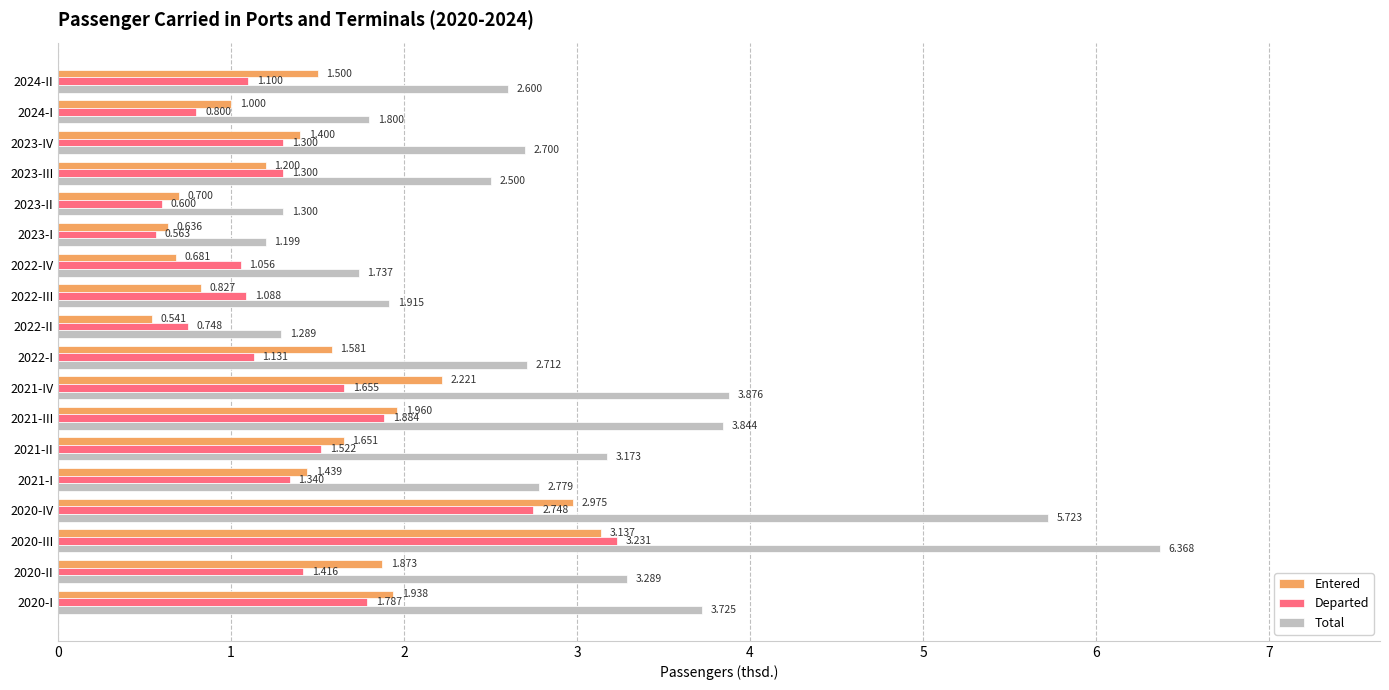

Which series has the largest total across all categories?

Total